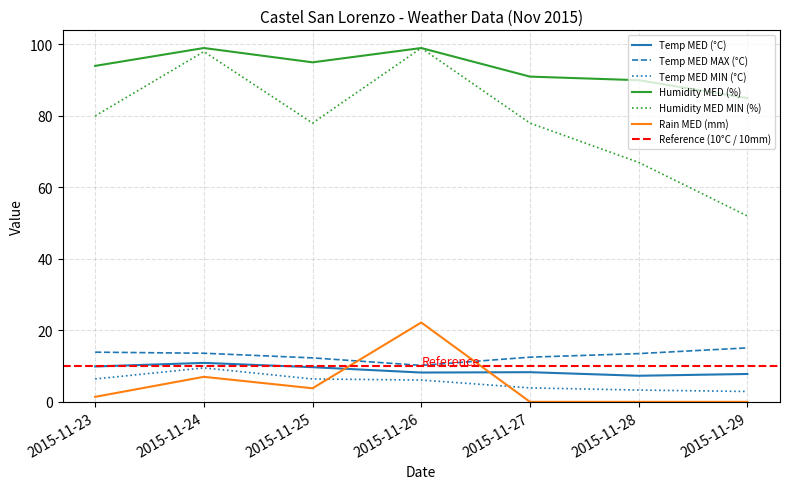

How many categories are shown in the chart?

7